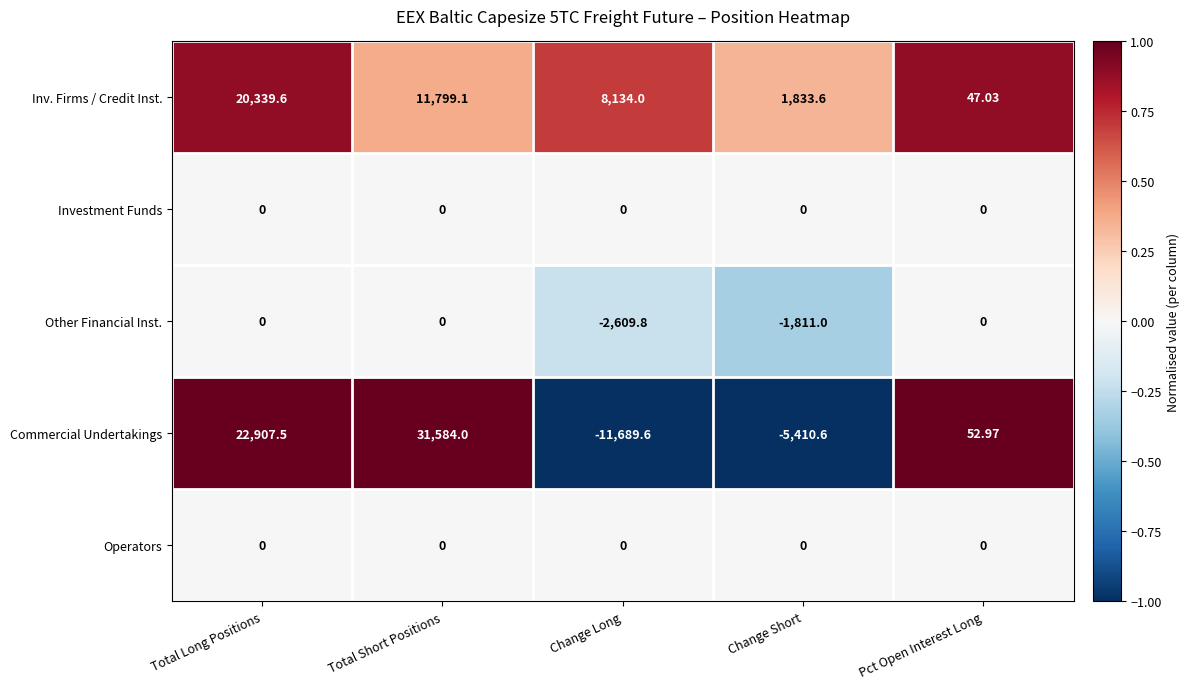

Which series has the largest total across all categories?

Inv. Firms / Credit Inst.